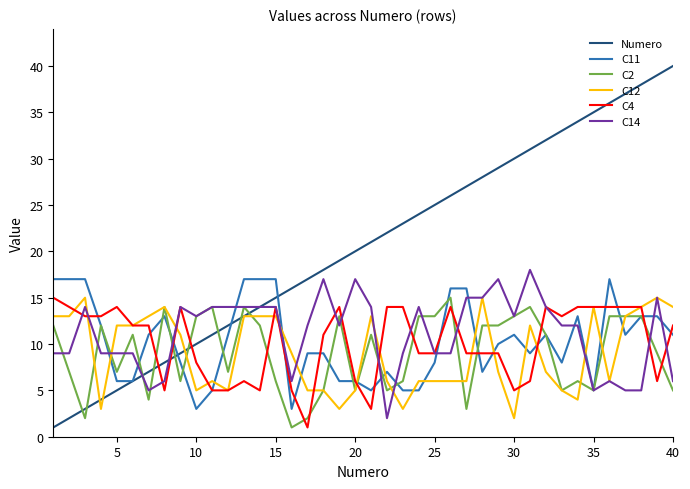

Which series has the largest range (max minus min)?

Numero